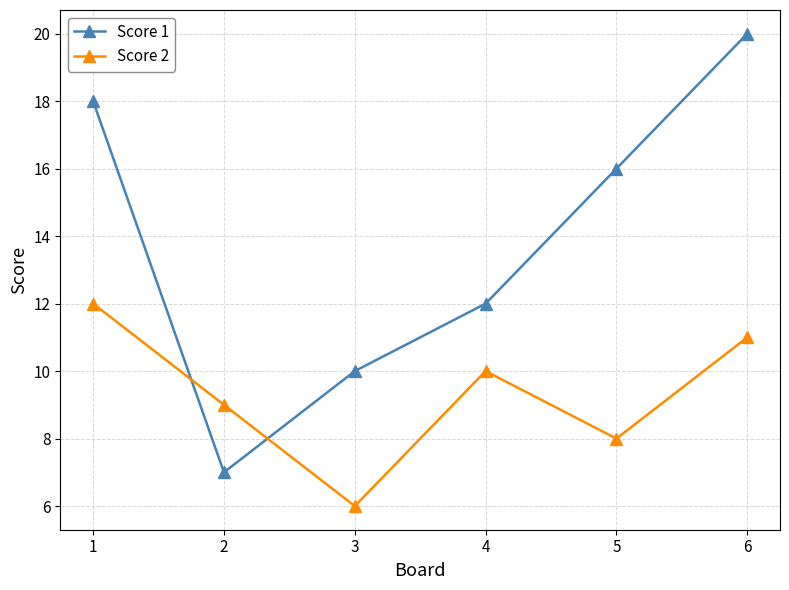

Count the Score 2 values in the range 8 to 11.

4